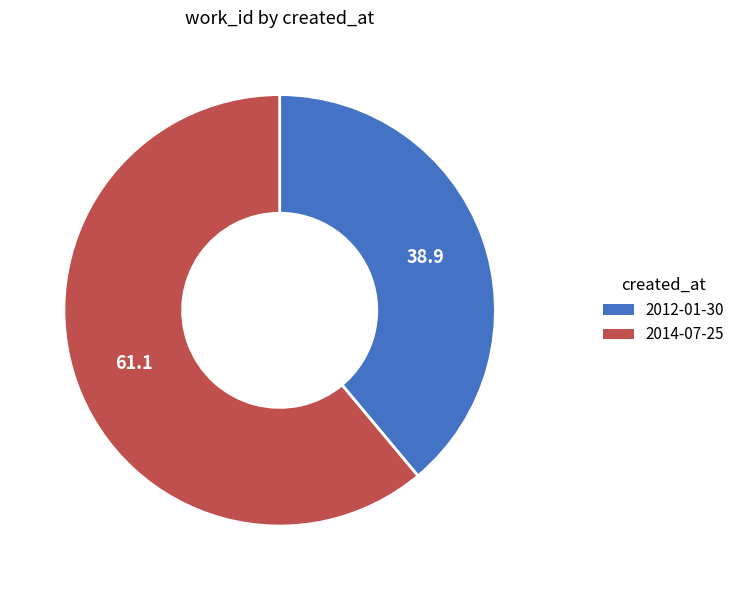

How many segments does this pie chart have?

2